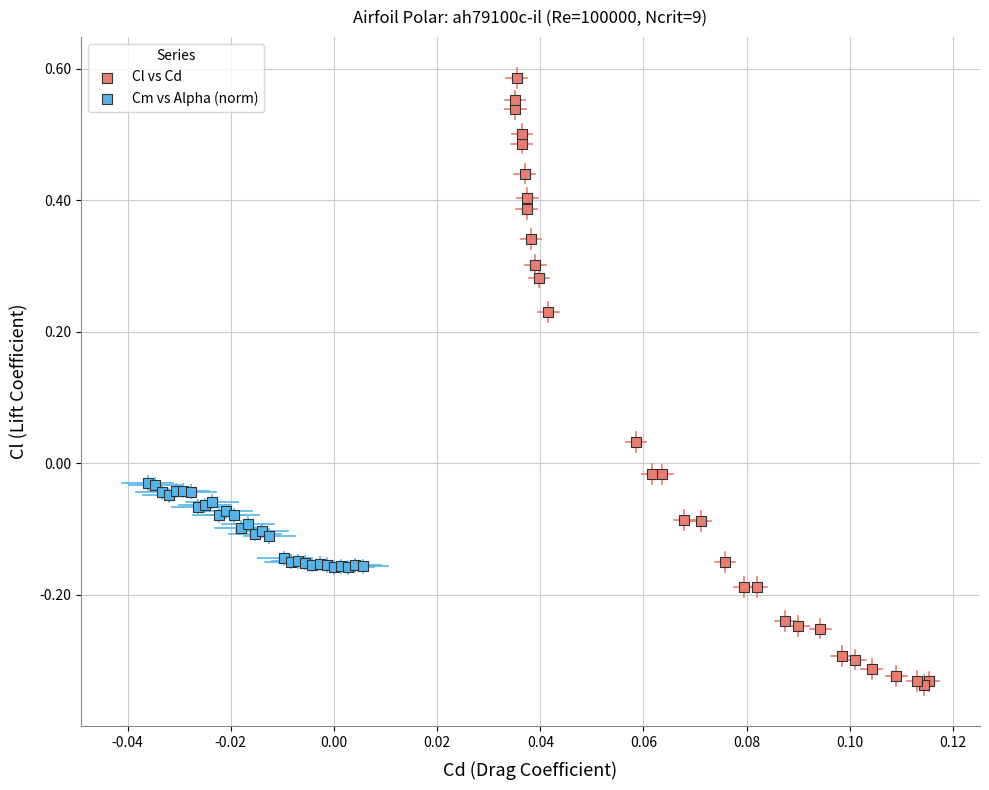

Which series contains the lowest Y value?

Cl vs Cd